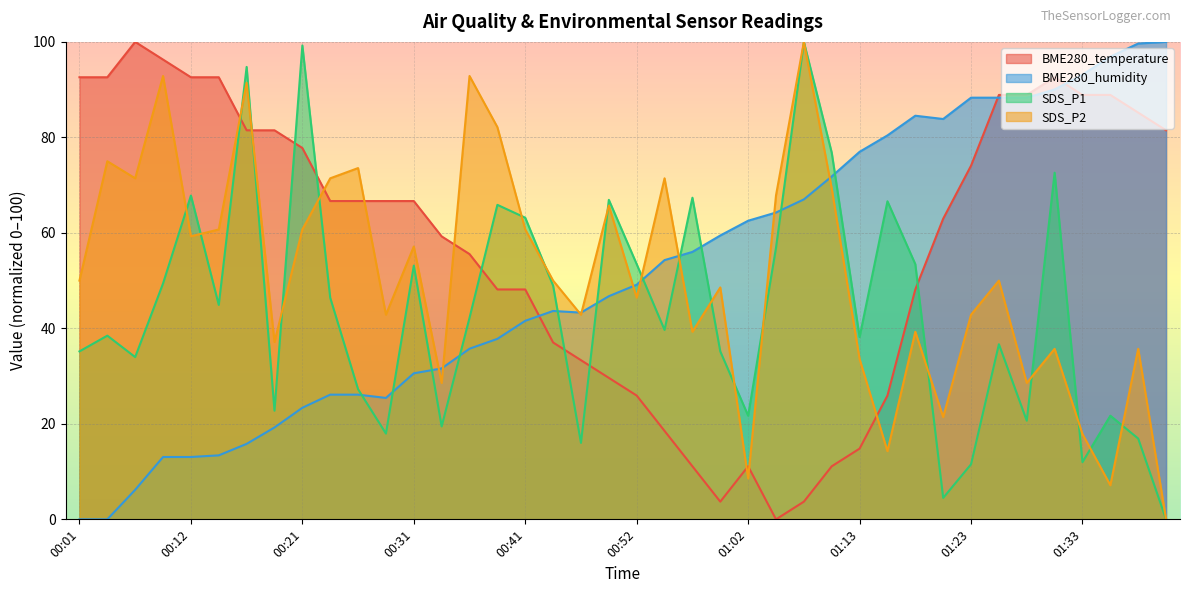

Reading right to left, extract all data points from this chart.

BME280_temperature: 01:41=81.5	01:38=85.2	01:35=88.9	01:33=88.9	01:30=92.6	01:28=88.9	01:25=88.9	01:23=74.1	01:20=63.0	01:18=48.1	01:15=25.9	01:13=14.8	01:10=11.1	01:08=3.7	01:06=0.0	01:02=11.1	01:00=3.7	00:57=11.1	00:54=18.5	00:52=25.9	00:49=29.6	00:47=33.3	00:44=37.0	00:41=48.1	00:39=48.1	00:36=55.6	00:34=59.3	00:31=66.7	00:29=66.7	00:26=66.7	00:24=66.7	00:21=77.8	00:19=81.5	00:16=81.5	00:14=92.6	00:12=92.6	00:09=96.3	00:07=100.0	00:04=92.6	00:01=92.6
BME280_humidity: 01:41=100.0	01:38=99.7	01:35=96.9	01:33=93.1	01:30=90.0	01:28=88.3	01:25=88.3	01:23=88.3	01:20=83.8	01:18=84.5	01:15=80.4	01:13=77.0	01:10=71.8	01:08=67.0	01:06=64.3	01:02=62.5	01:00=59.5	00:57=56.0	00:54=54.3	00:52=49.1	00:49=46.7	00:47=43.3	00:44=43.6	00:41=41.6	00:39=37.8	00:36=35.7	00:34=31.6	00:31=30.6	00:29=25.4	00:26=26.1	00:24=26.1	00:21=23.4	00:19=19.2	00:16=15.8	00:14=13.4	00:12=13.1	00:09=13.1	00:07=6.2	00:04=0.0	00:01=0.0
SDS_P1: 01:41=0.0	01:38=16.9	01:35=21.7	01:33=12.0	01:30=72.6	01:28=20.7	01:25=36.7	01:23=11.5	01:20=4.5	01:18=53.4	01:15=66.6	01:13=38.2	01:10=76.8	01:08=100.0	01:06=56.9	01:02=21.7	01:00=35.2	00:57=67.4	00:54=39.7	00:52=53.4	00:49=66.9	00:47=16.0	00:44=49.0	00:41=63.2	00:39=65.9	00:36=42.2	00:34=19.5	00:31=53.1	00:29=18.0	00:26=27.2	00:24=46.4	00:21=99.3	00:19=22.8	00:16=94.8	00:14=44.9	00:12=67.8	00:09=49.4	00:07=34.0	00:04=38.5	00:01=35.2
SDS_P2: 01:41=0.0	01:38=35.7	01:35=7.1	01:33=17.9	01:30=35.7	01:28=28.6	01:25=50.0	01:23=42.9	01:20=21.4	01:18=39.3	01:15=14.3	01:13=33.6	01:10=69.3	01:08=100.0	01:06=67.9	01:02=8.6	01:00=48.6	00:57=39.3	00:54=71.4	00:52=46.4	00:49=65.7	00:47=42.9	00:44=50.0	00:41=60.7	00:39=82.1	00:36=92.9	00:34=28.6	00:31=57.1	00:29=42.9	00:26=73.6	00:24=71.4	00:21=60.7	00:19=37.1	00:16=91.4	00:14=60.7	00:12=59.3	00:09=92.9	00:07=71.4	00:04=75.0	00:01=50.0